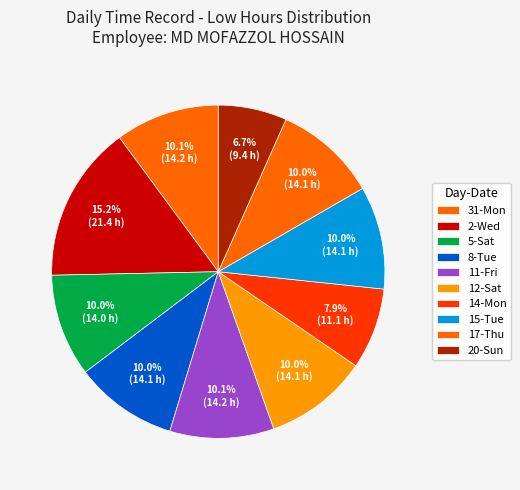

How many slices are in this pie chart?

10